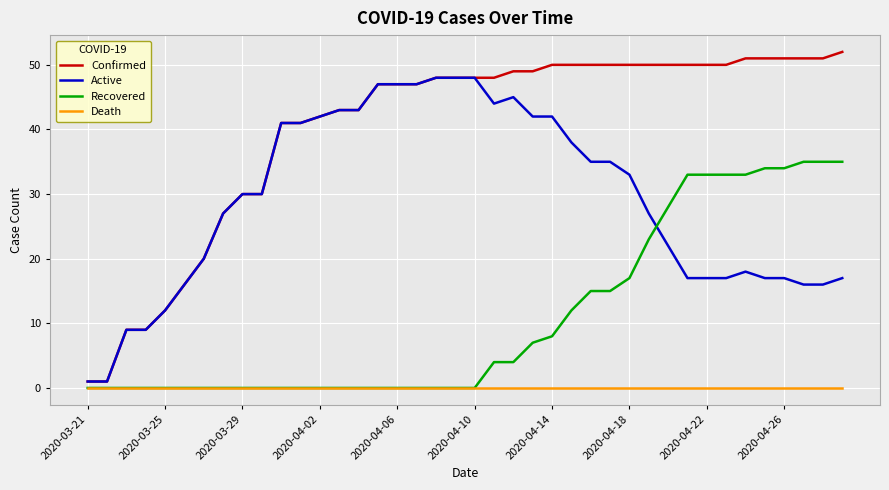

Which series has the widest spread of values?

Confirmed